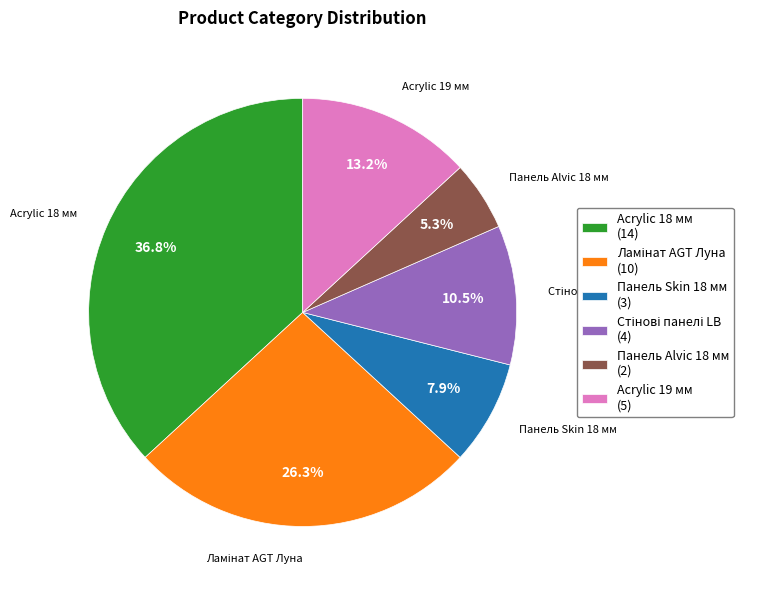

To the nearest percent, what portion does Acrylic 19 мм represent?

13%